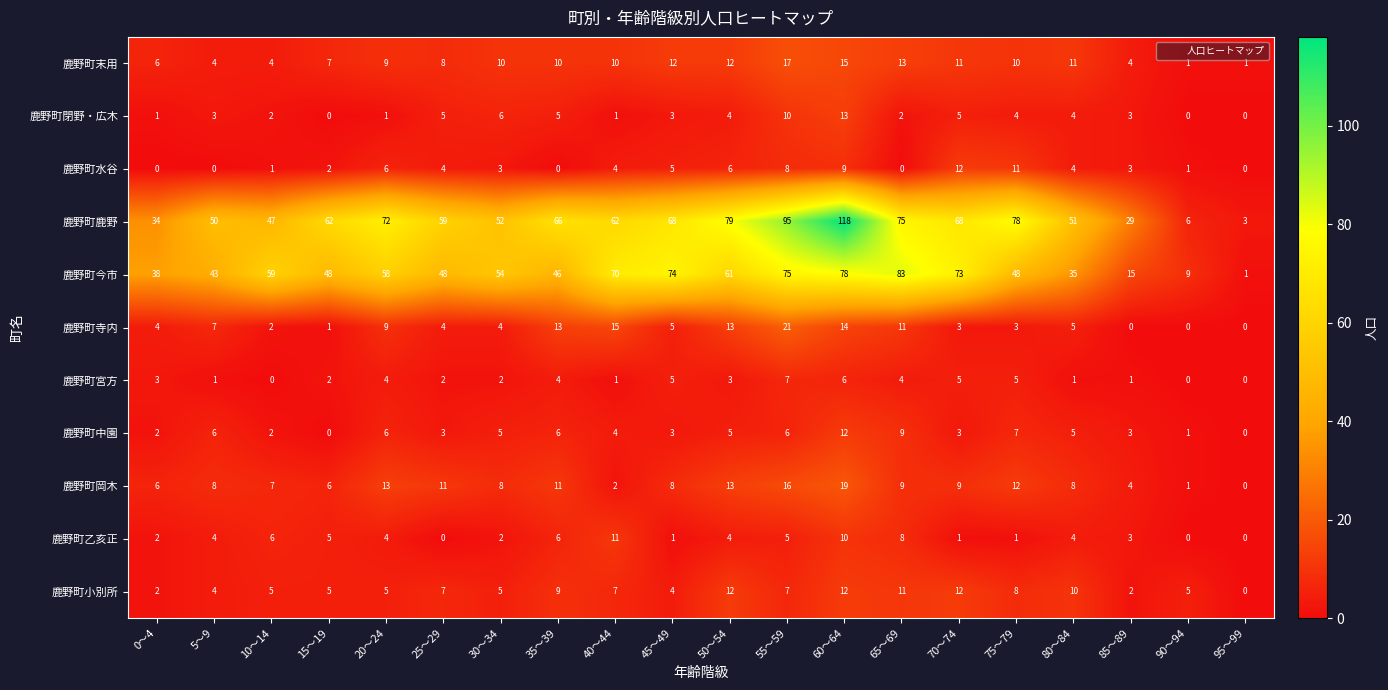

At which label does 鹿野町水谷 first exceed 4?

20～24